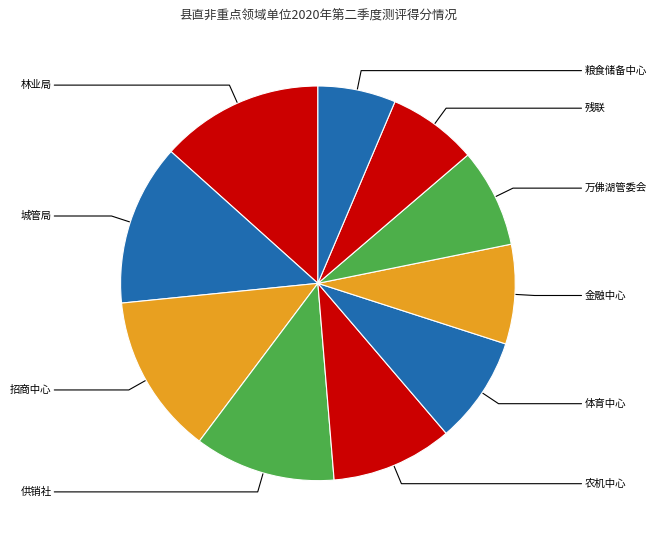

Is there a majority slice in this chart?

No